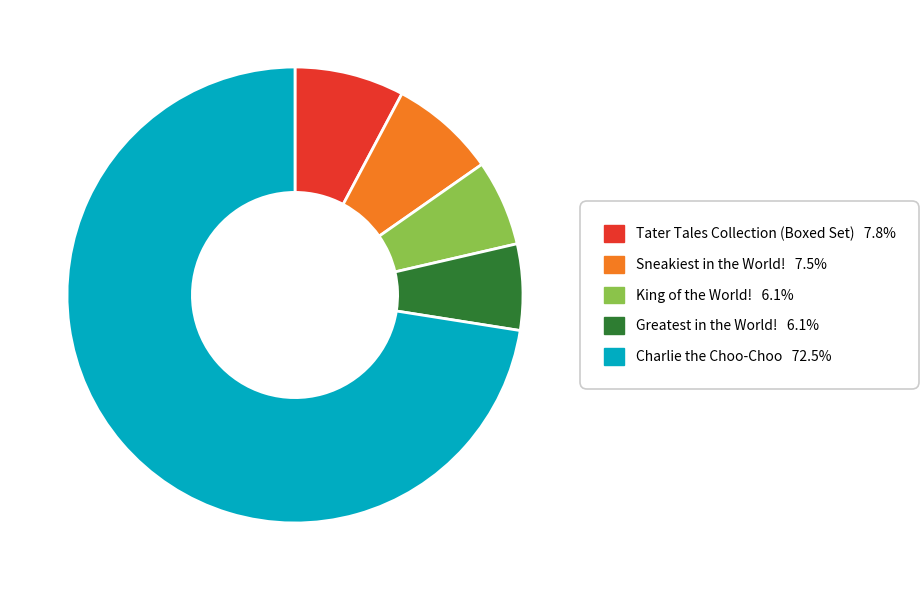

Is the sum of Tater Tales Collection (Boxed Set) and Charlie the Choo-Choo greater than half?

Yes